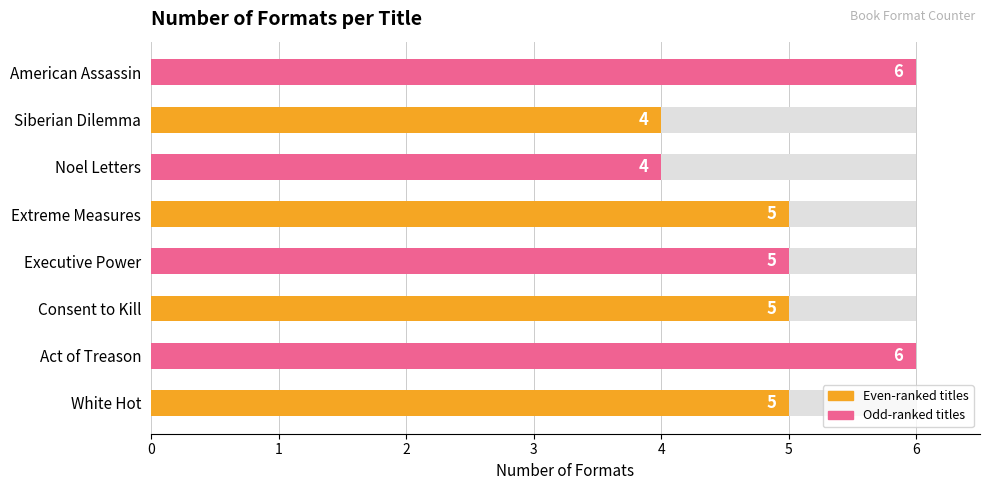

How many data points are above 5?

2